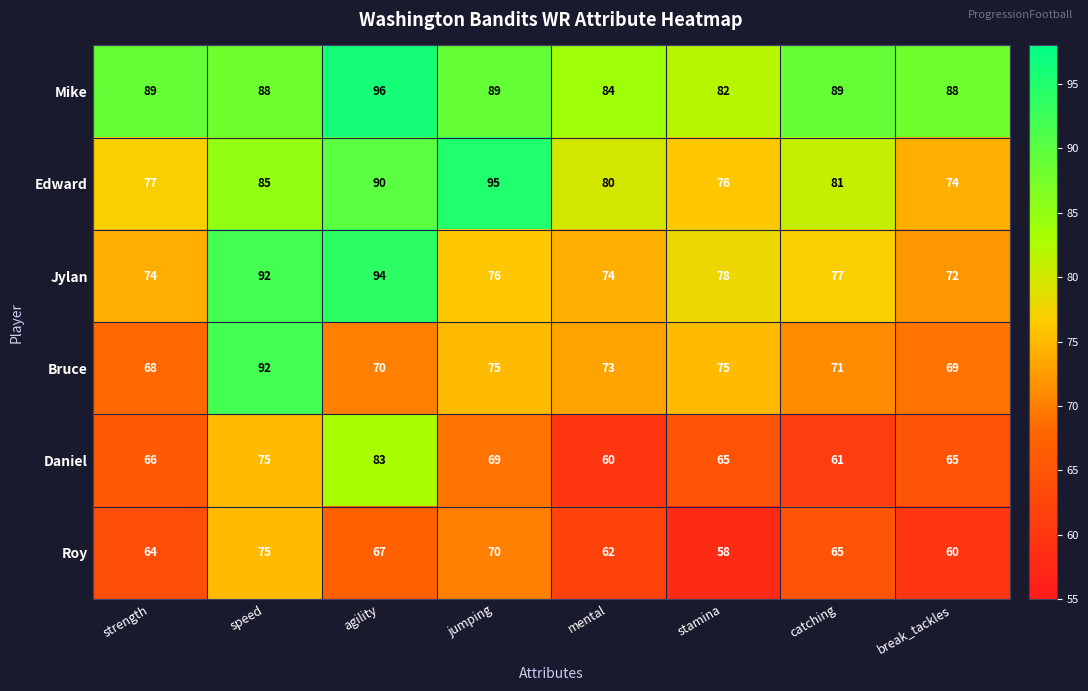

What value does the Mike series have at strength, to the nearest 5?

90